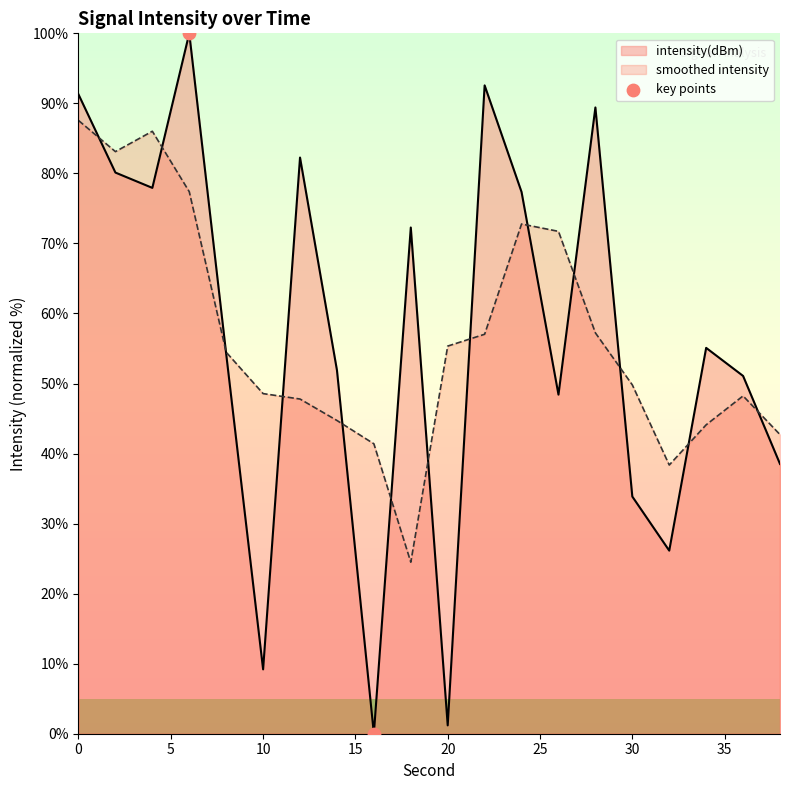

Rank the series by their maximum value, from lowest to highest.

smoothed intensity, intensity(dBm)